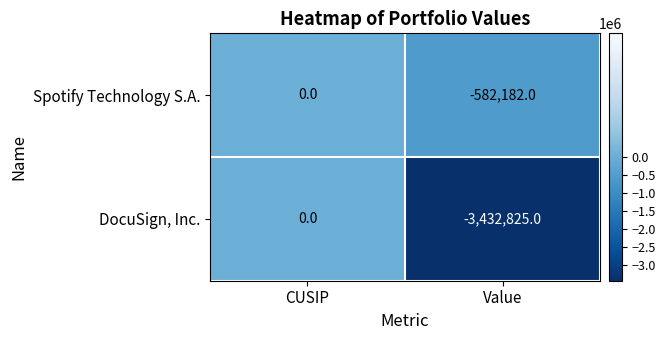

What is the smallest value displayed?

-3432825